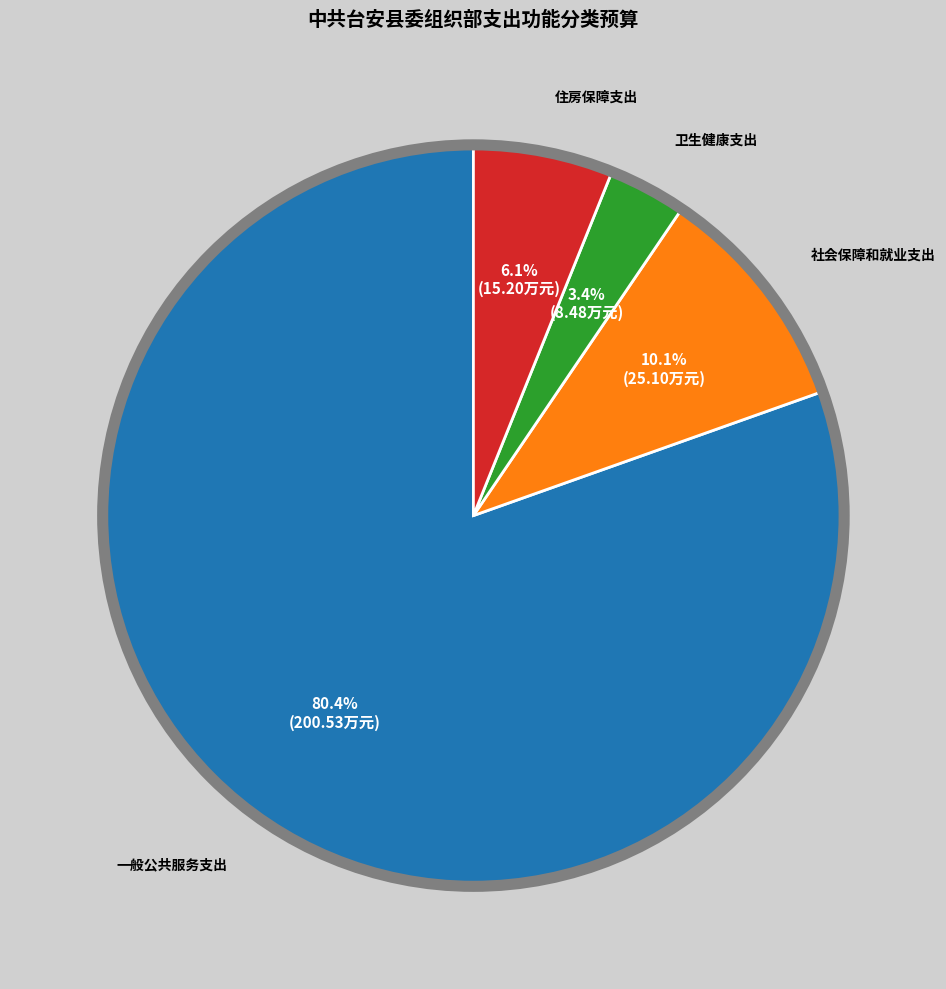

What portion of the pie excludes 一般公共服务支出?

19.6%